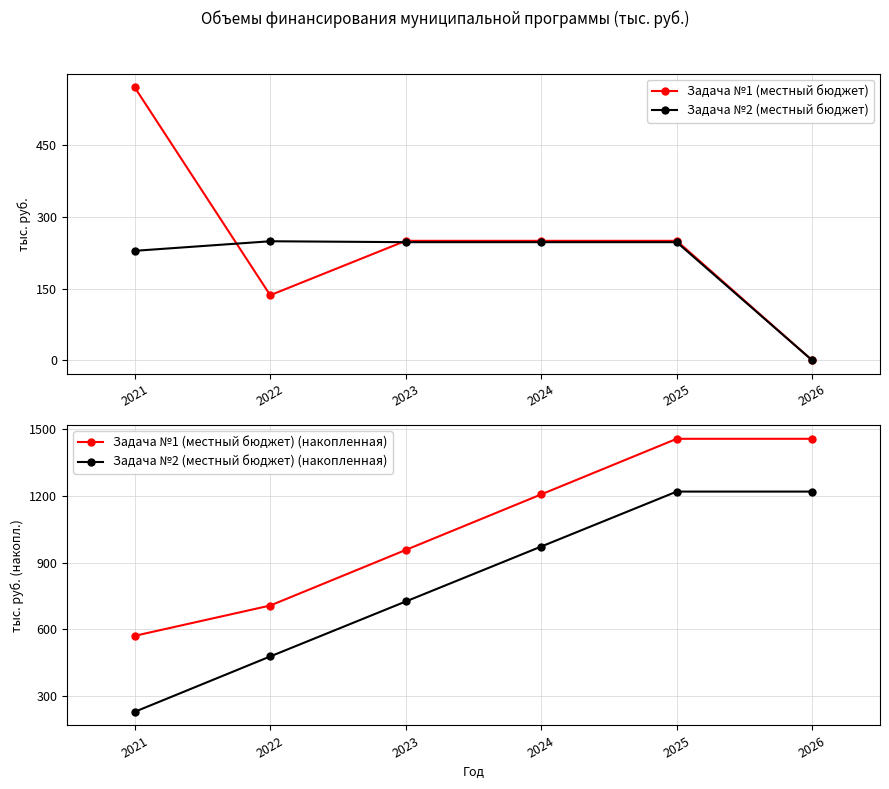

The value of Задача №2 (местный бюджет) (накопленная) at 2021 is 371.6. True or false?

False